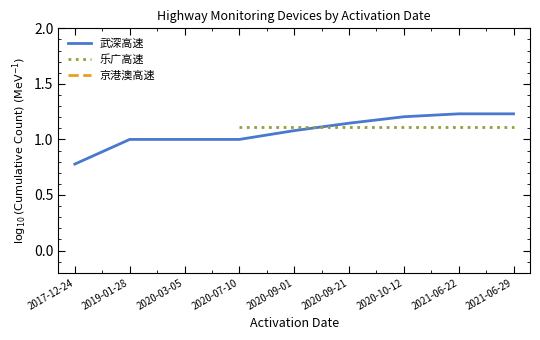

Which series has the largest total across all categories?

武深高速